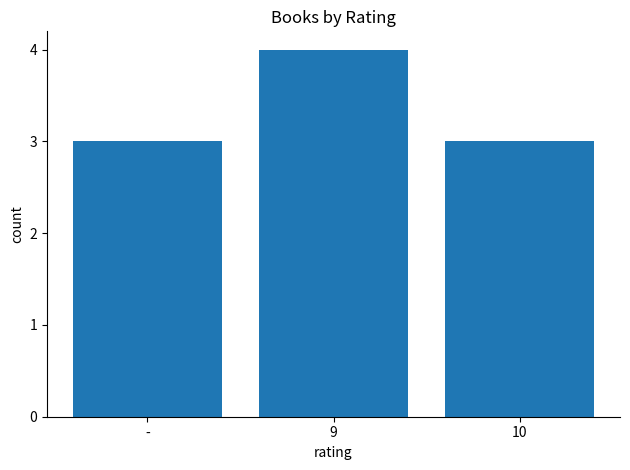

Which category has the highest value across all series?

9